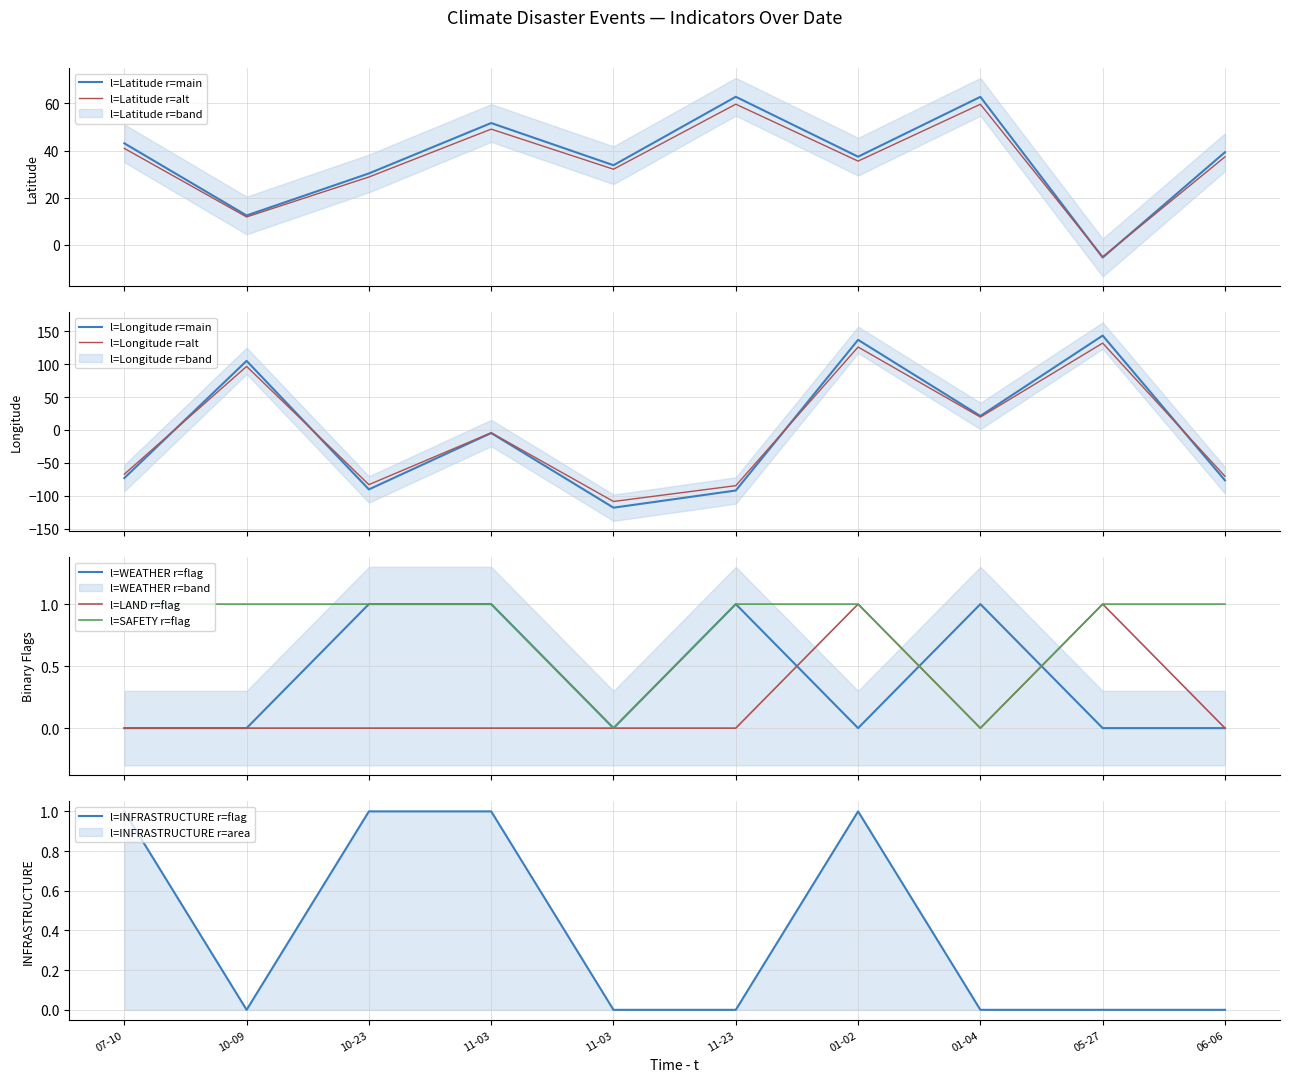

The value of LAND at 01-02 is 0.5. True or false?

False